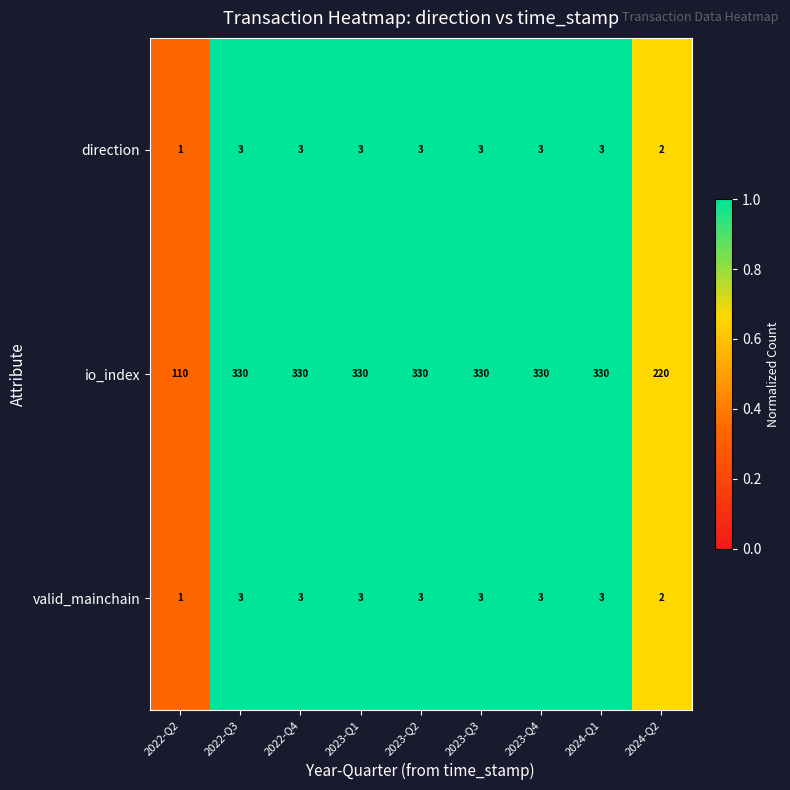

How many data points in valid_mainchain are less than 3?

2